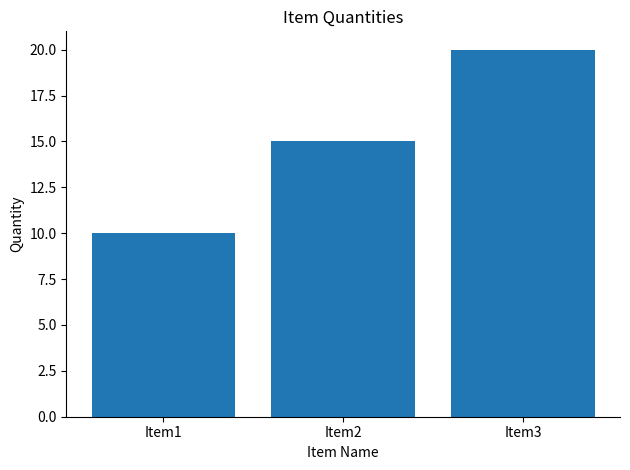

List the labels in order of value, largest first.

Item3, Item2, Item1